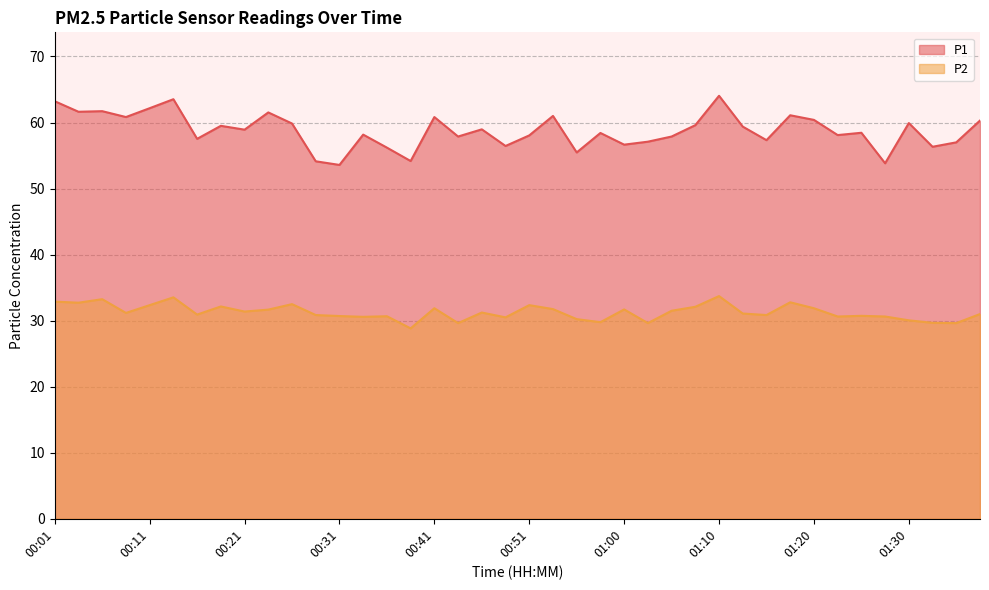

What position from the left is 00:01?

1